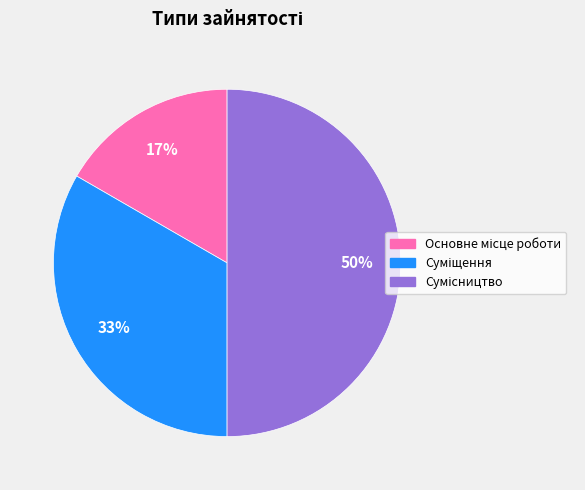

To the nearest percent, what is the average slice percentage?

33%